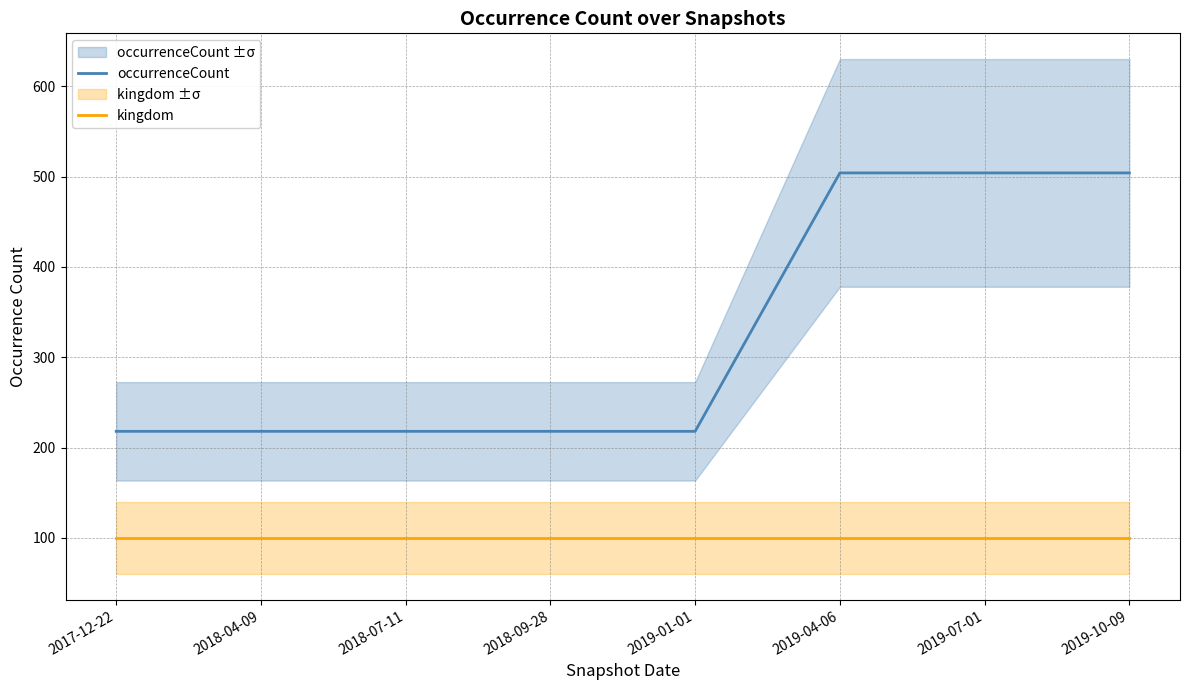

What is the spread (max minus min) of values at 2019-04-06?

404